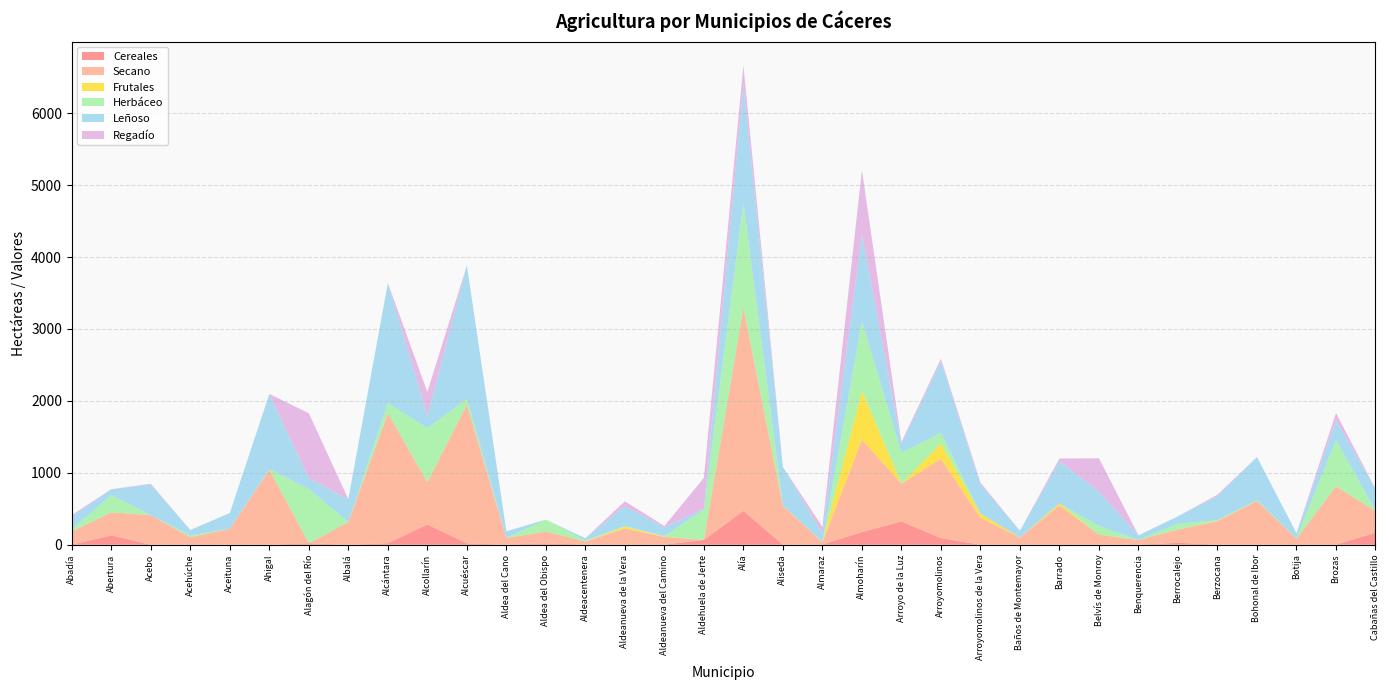

Reading left to right, list all the values displayed in this chart.

Cereales: Abadía=1	Abertura=130	Acebo=0	Acehúche=5	Aceituna=1	Ahigal=1	Alagón del Río=20	Albalá=0	Alcántara=21	Alcollarín=281	Alcuéscar=19	Aldea del Cano=1	Aldea del Obispo=19	Aldeacentenera=2	Aldeanueva de la Vera=5	Aldeanueva del Camino=1	Aldehuela de Jerte=67	Alía=471	Aliseda=0	Almaraz=3	Almoharín=176	Arroyo de la Luz=323	Arroyomolinos=92	Arroyomolinos de la Vera=0	Baños de Montemayor=3	Barrado=0	Belvís de Monroy=2	Benquerencia=0	Berrocalejo=27	Berzocana=1	Bohonal de Ibor=3	Botija=2	Brozas=1	Cabañas del Castillo=168
Secano: Abadía=183	Abertura=321	Acebo=411	Acehúche=99	Aceituna=220	Ahigal=1043	Alagón del Río=0	Albalá=316	Alcántara=1809	Alcollarín=587	Alcuéscar=1930	Aldea del Cano=93	Aldea del Obispo=165	Aldeacentenera=44	Aldeanueva de la Vera=220	Aldeanueva del Camino=108	Aldehuela de Jerte=0	Alía=2827	Aliseda=541	Almaraz=30	Almoharín=1287	Arroyo de la Luz=526	Arroyomolinos=1104	Arroyomolinos de la Vera=375	Baños de Montemayor=95	Barrado=548	Belvís de Monroy=138	Benquerencia=65	Berrocalejo=184	Berzocana=326	Bohonal de Ibor=608	Botija=79	Brozas=812	Cabañas del Castillo=300
Frutales: Abadía=0	Abertura=0	Acebo=0	Acehúche=0	Aceituna=0	Ahigal=0	Alagón del Río=0	Albalá=0	Alcántara=0	Alcollarín=0	Alcuéscar=0	Aldea del Cano=0	Aldea del Obispo=0	Aldeacentenera=0	Aldeanueva de la Vera=25	Aldeanueva del Camino=3	Aldehuela de Jerte=2	Alía=0	Aliseda=0	Almaraz=0	Almoharín=676	Arroyo de la Luz=0	Arroyomolinos=211	Arroyomolinos de la Vera=59	Baños de Montemayor=1	Barrado=27	Belvís de Monroy=0	Benquerencia=0	Berrocalejo=0	Berzocana=5	Bohonal de Ibor=1	Botija=0	Brozas=0	Cabañas del Castillo=0
Herbáceo: Abadía=28	Abertura=239	Acebo=1	Acehúche=25	Aceituna=2	Ahigal=10	Alagón del Río=753	Albalá=0	Alcántara=142	Alcollarín=752	Alcuéscar=80	Aldea del Cano=2	Aldea del Obispo=165	Aldeacentenera=12	Aldeanueva de la Vera=11	Aldeanueva del Camino=9	Aldehuela de Jerte=420	Alía=1451	Aliseda=4	Almaraz=6	Almoharín=967	Arroyo de la Luz=429	Arroyomolinos=149	Arroyomolinos de la Vera=0	Baños de Montemayor=0	Barrado=0	Belvís de Monroy=121	Benquerencia=0	Berrocalejo=81	Berzocana=10	Bohonal de Ibor=9	Botija=3	Brozas=644	Cabañas del Castillo=5
Leñoso: Abadía=178	Abertura=82	Acebo=423	Acehúche=75	Aceituna=218	Ahigal=1038	Alagón del Río=151	Albalá=317	Alcántara=1667	Alcollarín=170	Alcuéscar=1852	Aldea del Cano=91	Aldea del Obispo=0	Aldeacentenera=32	Aldeanueva de la Vera=276	Aldeanueva del Camino=119	Aldehuela de Jerte=11	Alía=1645	Aliseda=537	Almaraz=116	Almoharín=1211	Arroyo de la Luz=124	Arroyomolinos=993	Arroyomolinos de la Vera=403	Baños de Montemayor=95	Barrado=586	Belvís de Monroy=479	Benquerencia=65	Berrocalejo=103	Berzocana=335	Bohonal de Ibor=599	Botija=76	Brozas=271	Cabañas del Castillo=299
Regadío: Abadía=23	Abertura=0	Acebo=13	Acehúche=1	Aceituna=0	Ahigal=5	Alagón del Río=904	Albalá=1	Alcántara=0	Alcollarín=335	Alcuéscar=2	Aldea del Cano=0	Aldea del Obispo=0	Aldeacentenera=0	Aldeanueva de la Vera=67	Aldeanueva del Camino=20	Aldehuela de Jerte=431	Alía=269	Aliseda=0	Almaraz=92	Almoharín=891	Arroyo de la Luz=27	Arroyomolinos=38	Arroyomolinos de la Vera=28	Baños de Montemayor=0	Barrado=38	Belvís de Monroy=462	Benquerencia=0	Berrocalejo=0	Berzocana=19	Bohonal de Ibor=0	Botija=0	Brozas=103	Cabañas del Castillo=4